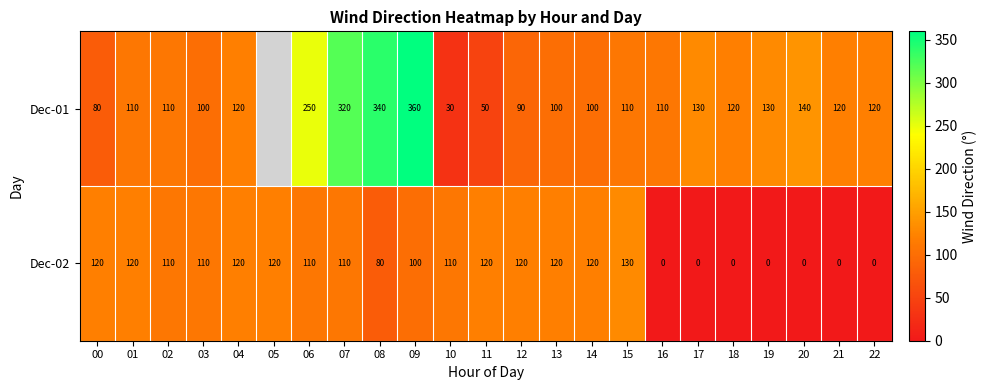

Between 04 and 21, which series saw the biggest shift?

Dec-02